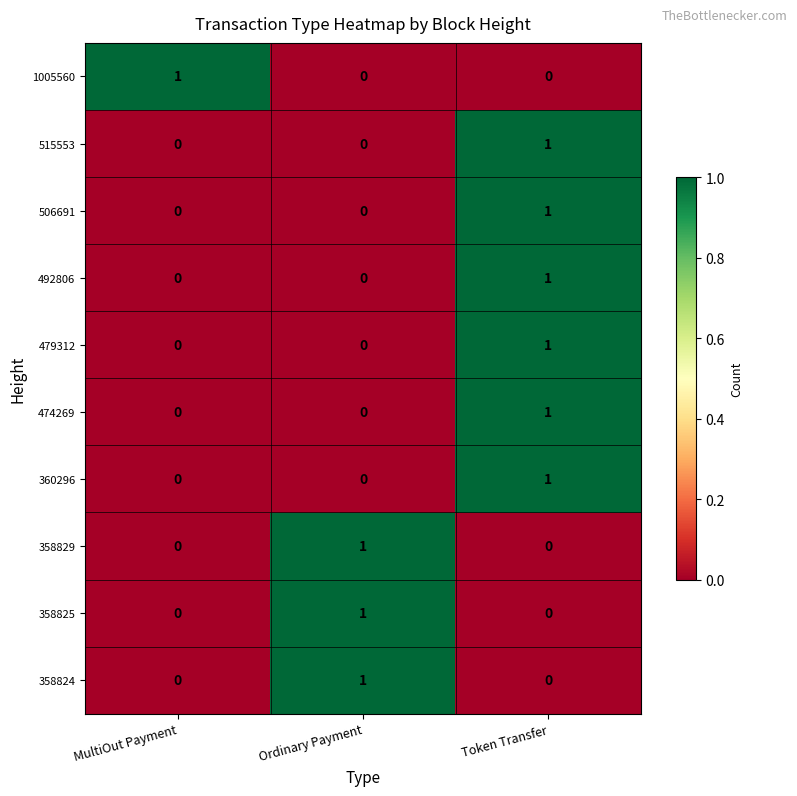

Count the 358825 values in the range 0 to 1.

3